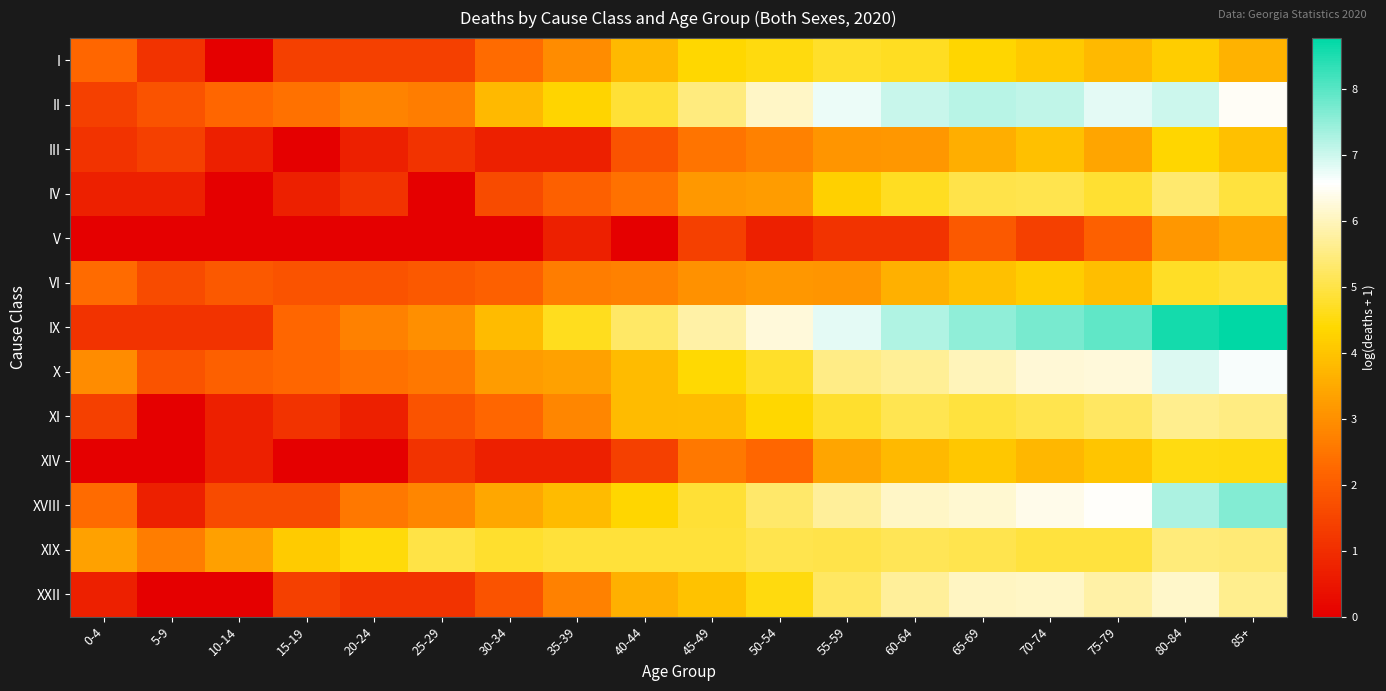

Reading left to right, list all the values displayed in this chart.

I: 0-4=2.2	5-9=1.1	10-14=0.0	15-19=1.4	20-24=1.4	25-29=1.4	30-34=2.3	35-39=2.9	40-44=3.8	45-49=4.4	50-54=4.5	55-59=4.7	60-64=4.7	65-69=4.3	70-74=4.1	75-79=3.8	80-84=4.2	85+=3.6
II: 0-4=1.4	5-9=1.8	10-14=2.2	15-19=2.4	20-24=2.8	25-29=2.6	30-34=3.8	35-39=4.3	40-44=4.9	45-49=5.5	50-54=6.1	55-59=6.7	60-64=7.0	65-69=7.2	70-74=7.1	75-79=6.8	80-84=7.0	85+=6.5
III: 0-4=1.1	5-9=1.4	10-14=0.7	15-19=0.0	20-24=0.7	25-29=1.1	30-34=0.7	35-39=0.7	40-44=1.8	45-49=2.5	50-54=2.7	55-59=3.1	60-64=3.1	65-69=3.6	70-74=3.9	75-79=3.4	80-84=4.3	85+=3.9
IV: 0-4=0.7	5-9=0.7	10-14=0.0	15-19=0.7	20-24=1.1	25-29=0.0	30-34=1.6	35-39=2.1	40-44=2.4	45-49=3.2	50-54=3.2	55-59=4.2	60-64=4.7	65-69=5.0	70-74=5.0	75-79=4.8	80-84=5.3	85+=4.9
V: 0-4=0.0	5-9=0.0	10-14=0.0	15-19=0.0	20-24=0.0	25-29=0.0	30-34=0.0	35-39=0.7	40-44=0.0	45-49=1.4	50-54=0.7	55-59=1.1	60-64=1.1	65-69=1.9	70-74=1.4	75-79=2.1	80-84=3.1	85+=3.4
VI: 0-4=2.3	5-9=1.6	10-14=1.9	15-19=1.8	20-24=1.8	25-29=1.9	30-34=2.1	35-39=2.6	40-44=2.7	45-49=3.0	50-54=3.1	55-59=3.1	60-64=3.6	65-69=3.9	70-74=4.2	75-79=3.9	80-84=4.7	85+=4.8
IX: 0-4=1.1	5-9=1.1	10-14=1.1	15-19=2.2	20-24=2.7	25-29=3.0	30-34=3.8	35-39=4.6	40-44=5.2	45-49=5.8	50-54=6.3	55-59=6.8	60-64=7.3	65-69=7.5	70-74=7.7	75-79=7.9	80-84=8.6	85+=8.8
X: 0-4=2.9	5-9=1.8	10-14=2.1	15-19=2.2	20-24=2.4	25-29=2.6	30-34=3.2	35-39=3.3	40-44=3.8	45-49=4.4	50-54=4.7	55-59=5.5	60-64=5.7	65-69=6.0	70-74=6.2	75-79=6.3	80-84=6.9	85+=6.6
XI: 0-4=1.4	5-9=0.0	10-14=0.7	15-19=1.1	20-24=0.7	25-29=1.8	30-34=2.2	35-39=2.8	40-44=3.8	45-49=3.9	50-54=4.4	55-59=4.8	60-64=5.1	65-69=4.9	70-74=5.0	75-79=5.2	80-84=5.6	85+=5.5
XIV: 0-4=0.0	5-9=0.0	10-14=0.7	15-19=0.0	20-24=0.0	25-29=1.1	30-34=0.7	35-39=0.7	40-44=1.4	45-49=2.6	50-54=2.2	55-59=3.4	60-64=3.8	65-69=4.0	70-74=3.7	75-79=4.0	80-84=4.5	85+=4.5
XVIII: 0-4=2.3	5-9=0.7	10-14=1.6	15-19=1.6	20-24=2.6	25-29=2.8	30-34=3.4	35-39=3.8	40-44=4.3	45-49=4.8	50-54=5.3	55-59=5.7	60-64=6.1	65-69=6.2	70-74=6.4	75-79=6.5	80-84=7.3	85+=7.6
XIX: 0-4=3.3	5-9=2.6	10-14=3.3	15-19=4.1	20-24=4.5	25-29=5.0	30-34=4.8	35-39=4.9	40-44=4.9	45-49=4.9	50-54=5.1	55-59=5.0	60-64=5.1	65-69=5.0	70-74=4.9	75-79=4.9	80-84=5.4	85+=5.4
XXII: 0-4=0.7	5-9=0.0	10-14=0.0	15-19=1.4	20-24=1.1	25-29=1.1	30-34=1.8	35-39=2.7	40-44=3.6	45-49=4.0	50-54=4.5	55-59=5.2	60-64=5.7	65-69=6.0	70-74=6.1	75-79=5.8	80-84=6.1	85+=5.6